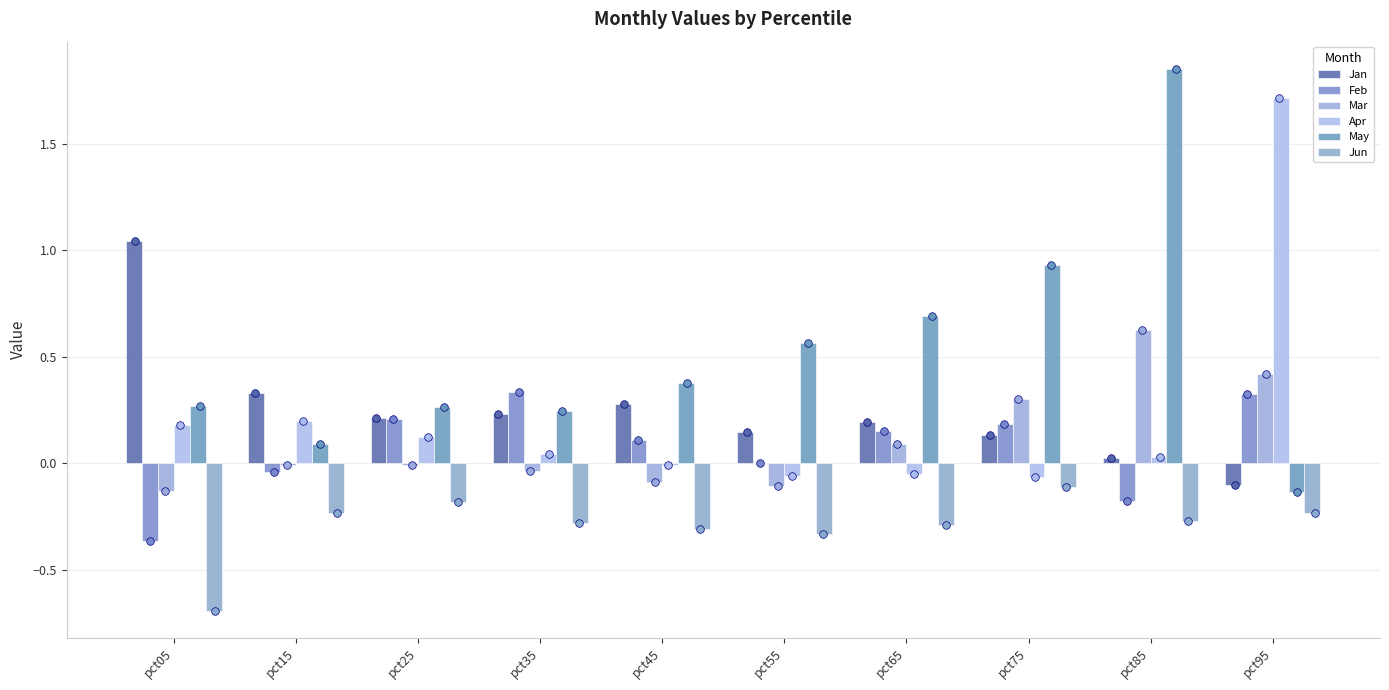

Which series reaches the minimum Y coordinate?

Jun